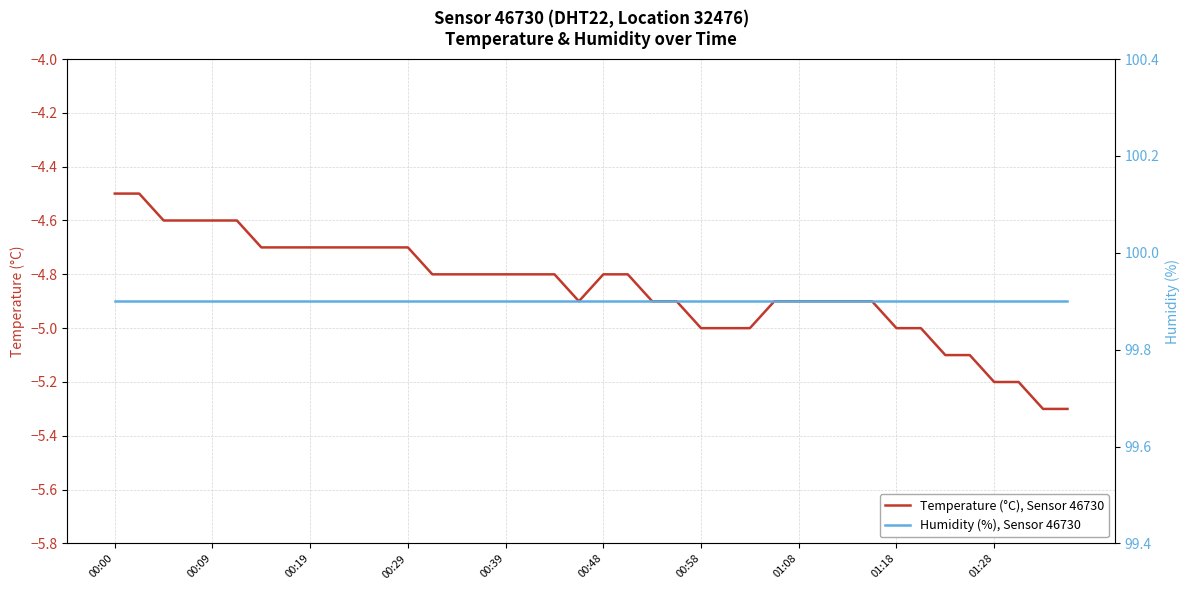

Is it true that Temperature (°C), Sensor 46730 equals -4.7 at 00:29?

True